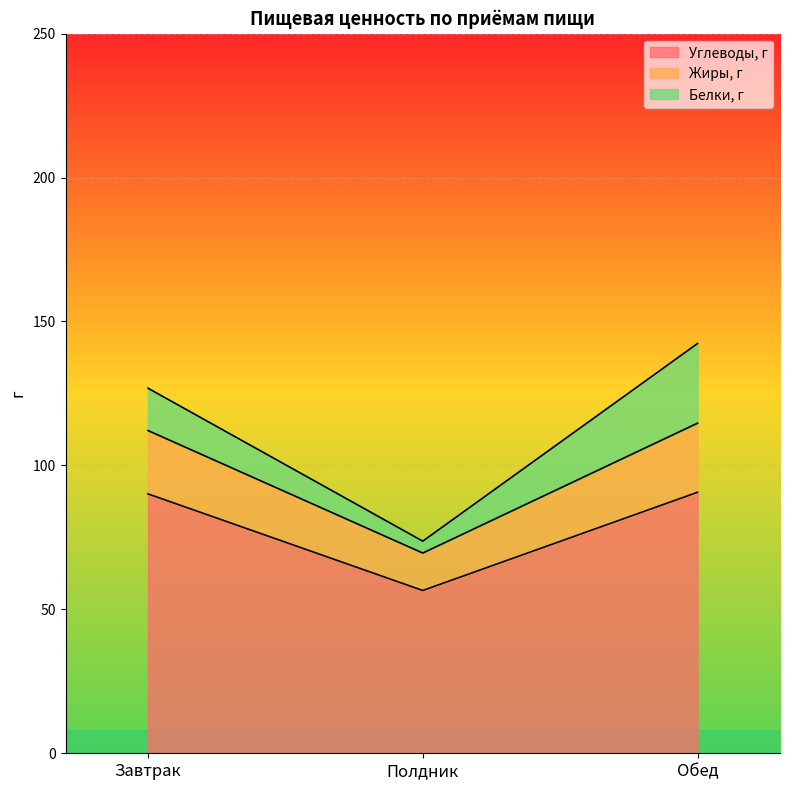

What is the label of the 1st point from the right?

Обед